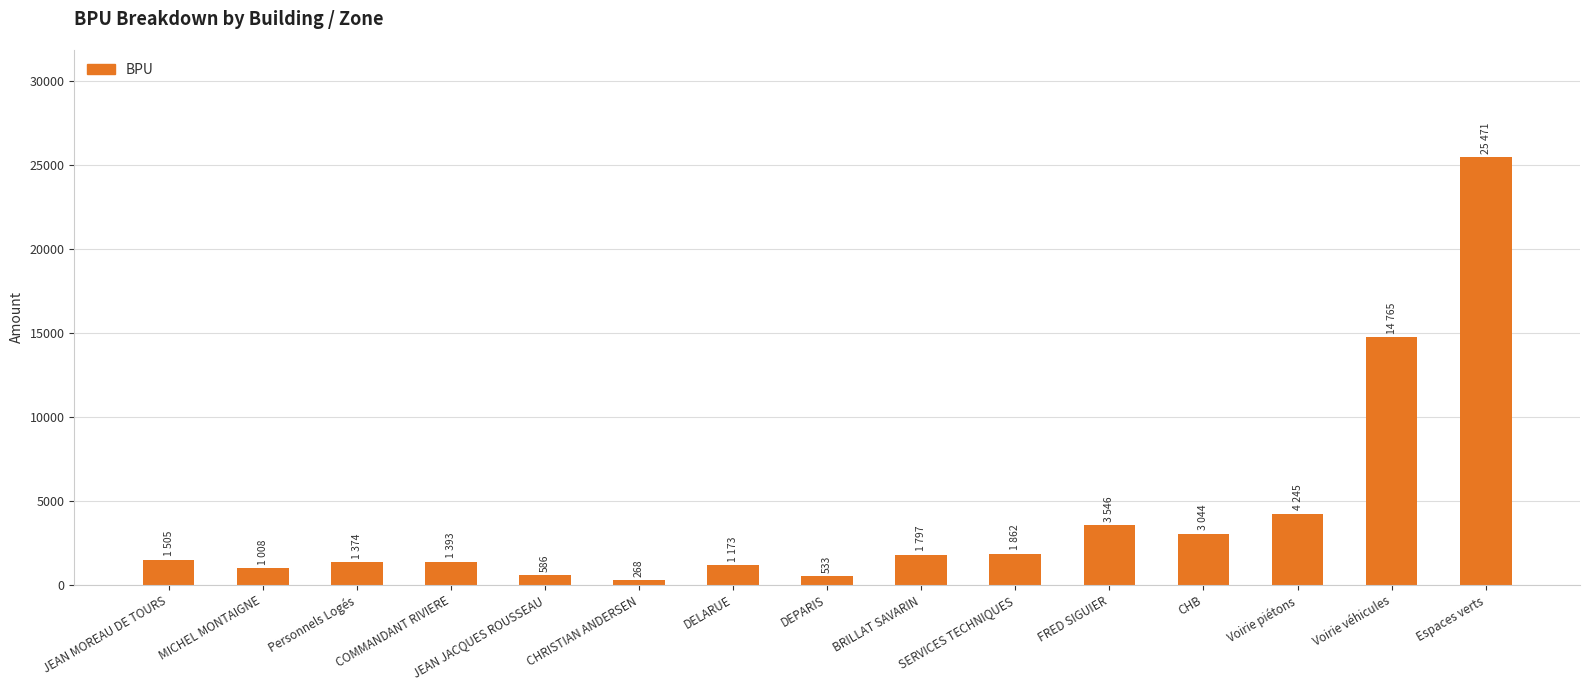

What is the greatest value displayed?

25470.7